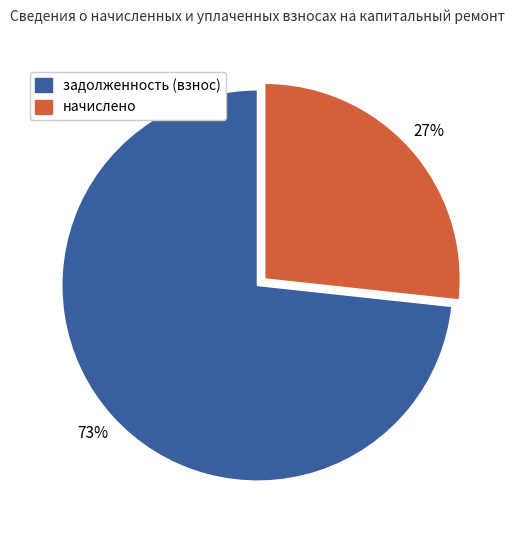

How many slices are in this pie chart?

2